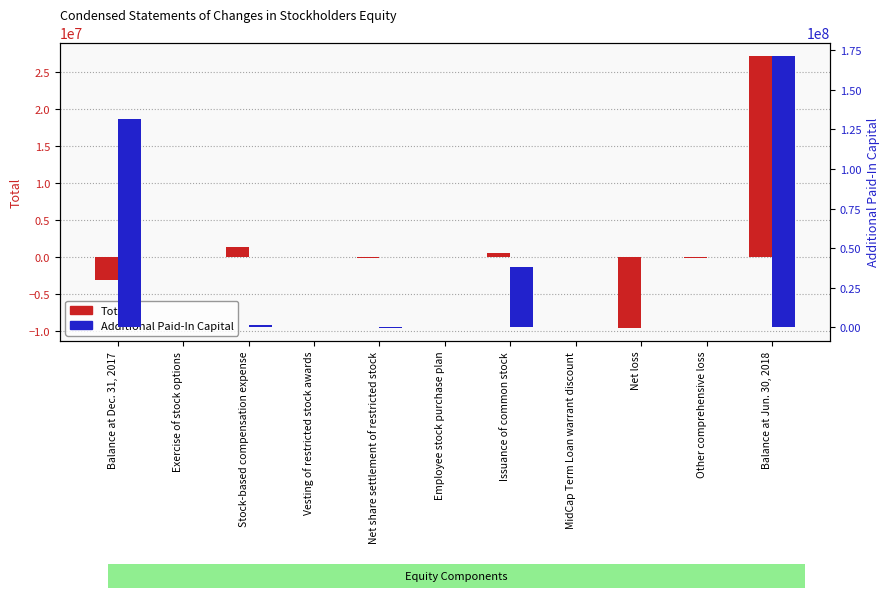

How many bars are there in total?

22